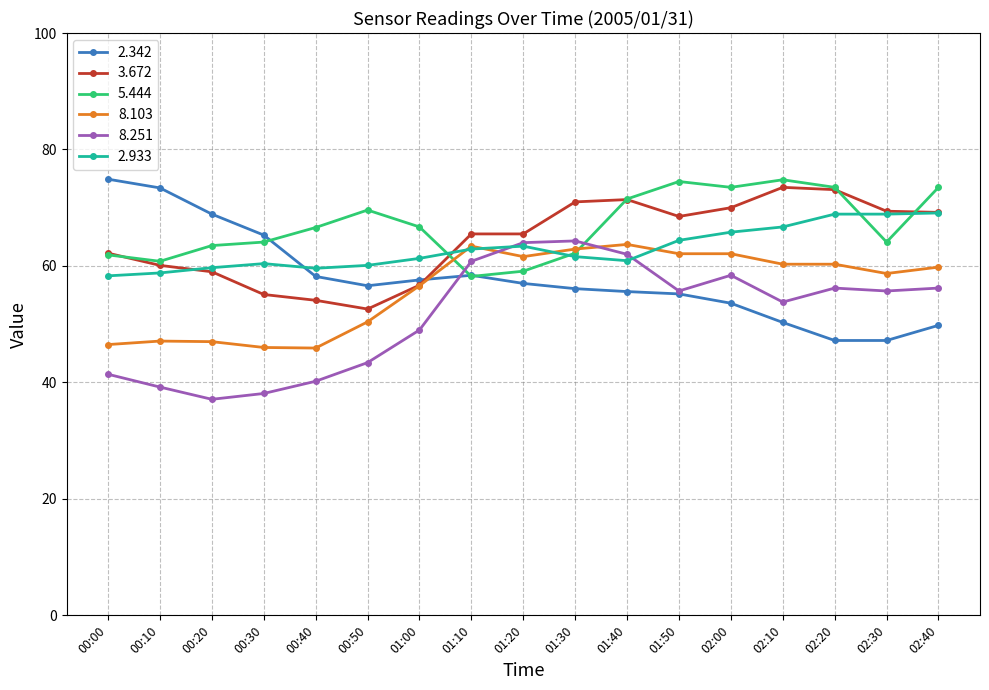

What is the spread (max minus min) of values at 02:30?

22.2